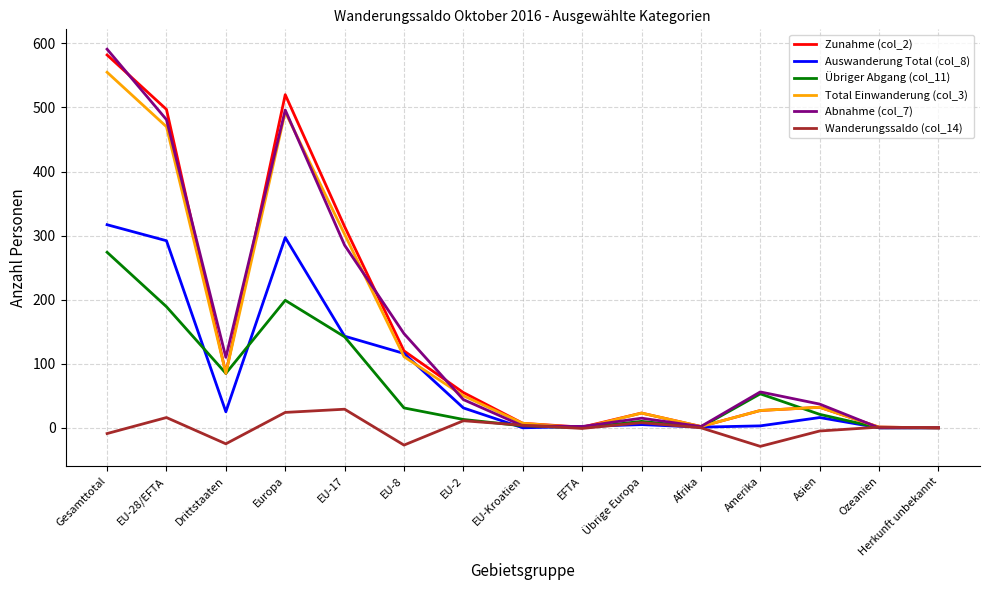

What is the greatest value displayed?

591